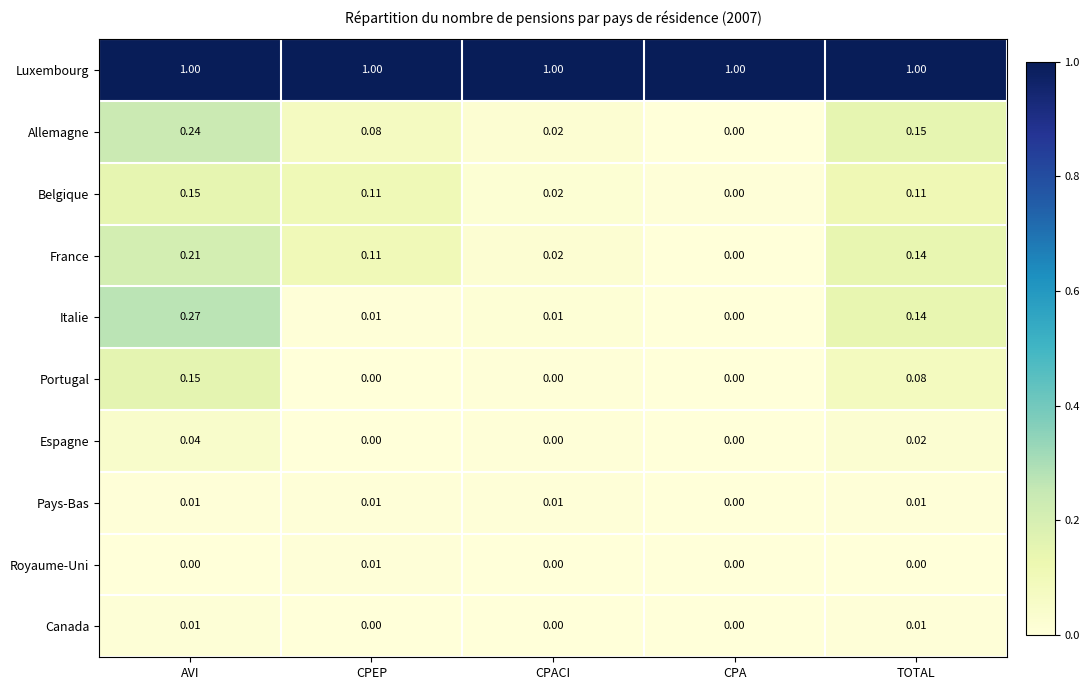

At how many categories does at least one series exceed 0?

5